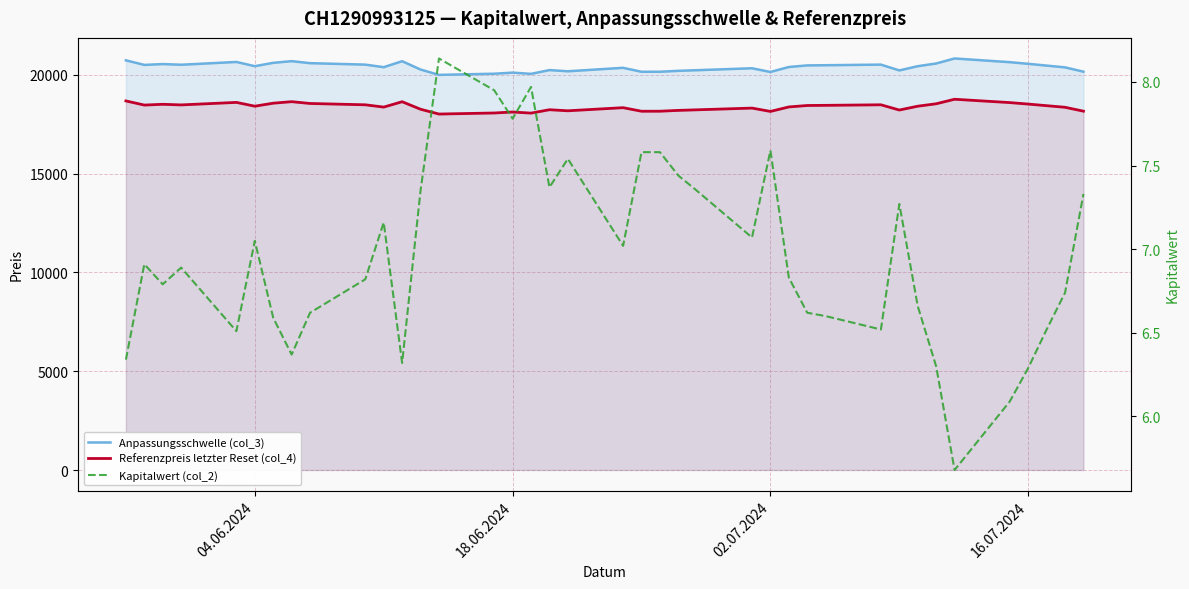

What is the difference between the maximum and minimum values in the Referenzpreis letzter Reset (col_4) series?

748.9